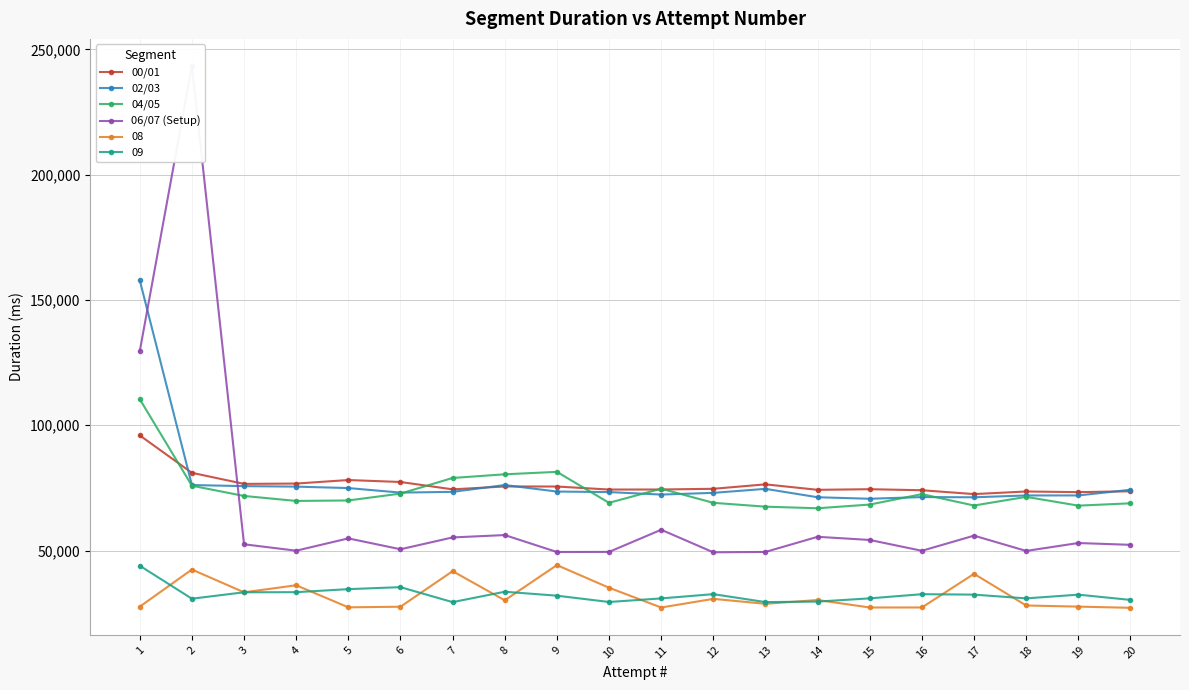

Which has a higher value, 15 or 17?

15